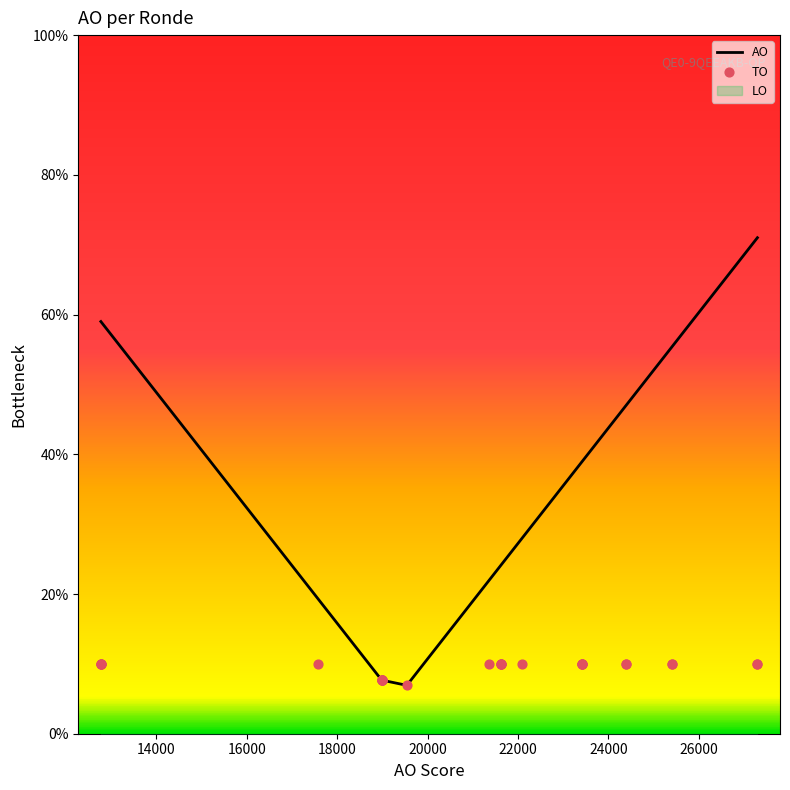

Is the value of TO at 12000 greater than the value of AO at 16000?

No